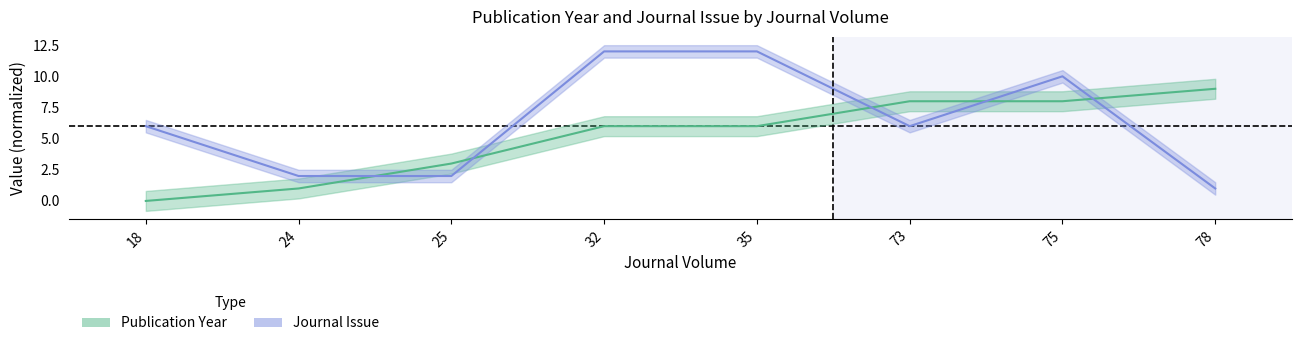

What is the difference between the maximum and minimum values in the Publication Year series?

9